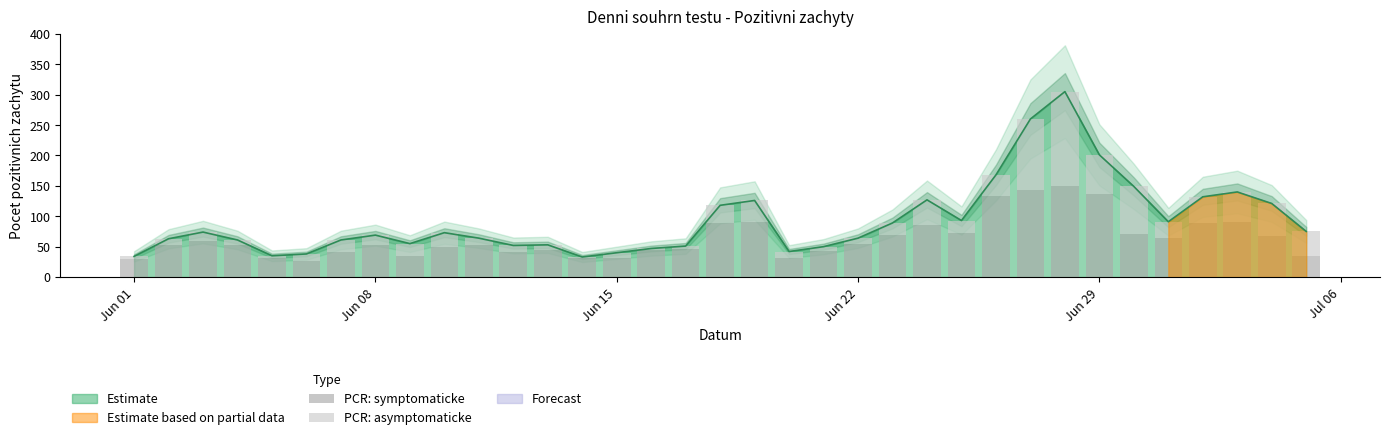

Reading right to left, transcribe all the data shown in this chart.

PCR: symptomaticke: 35	67	91	89	64	71	137	150	143	133	72	86	69	55	43	32	90	89	46	45	32	31	45	41	53	50	35	52	41	27	31	52	59	53	29
PCR: asymptomaticke: 40	54	49	43	27	78	64	155	117	35	21	41	20	9	7	10	36	29	5	2	8	2	8	11	11	23	20	17	20	11	4	9	15	10	5